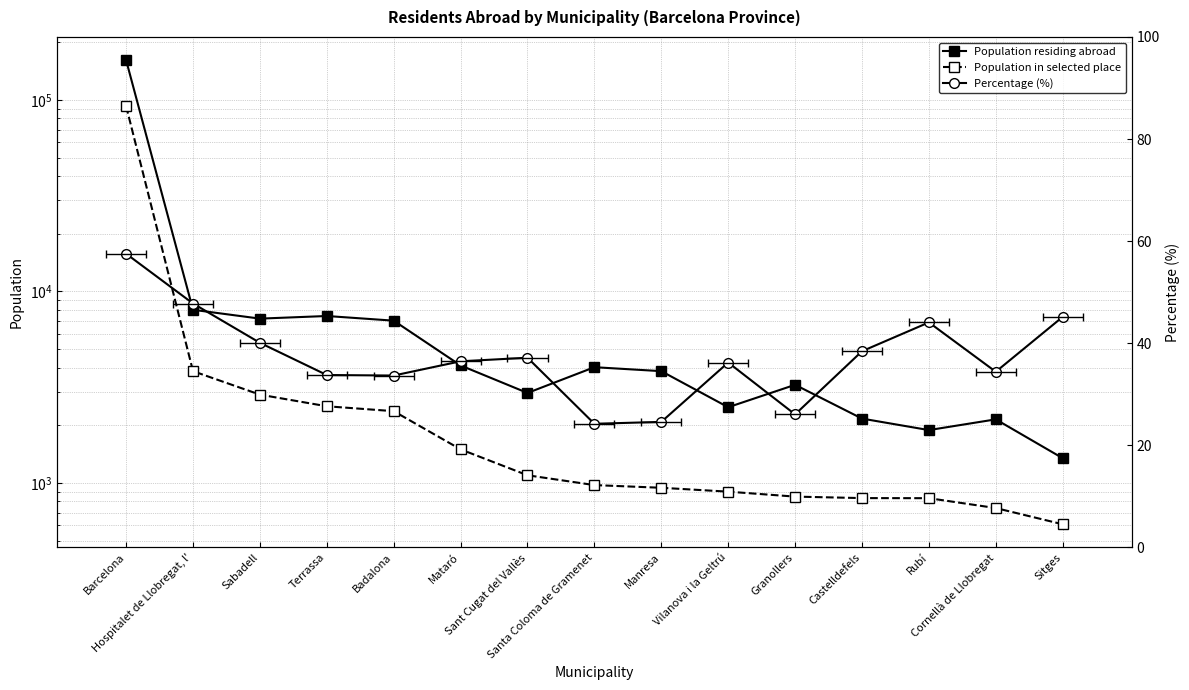

In Percentage (%), how many points are higher than both neighbors (excluding endpoints)?

3